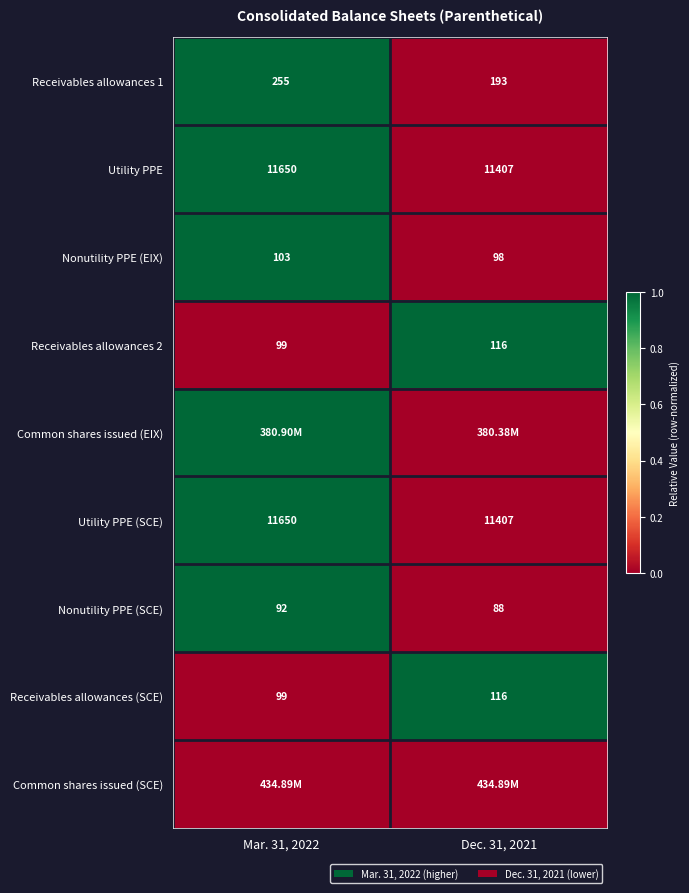

What is the difference between the Nonutility PPE (EIX) values at Mar. 31, 2022 and Dec. 31, 2021?

5